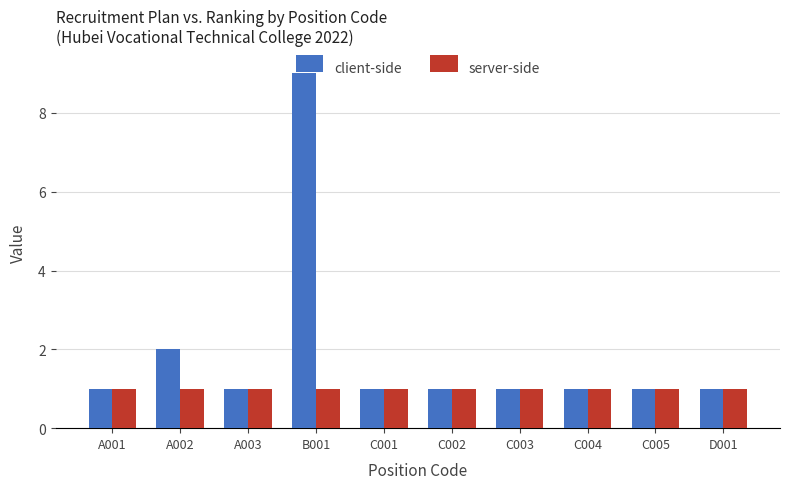

What is the sum of all client-side values?

19